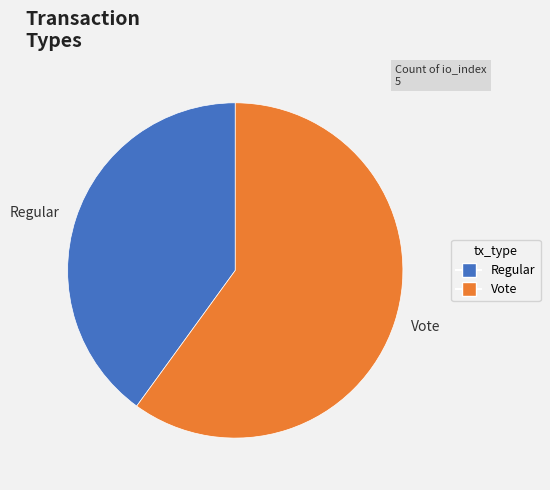

Combined, do Regular and Vote account for over 50%?

Yes